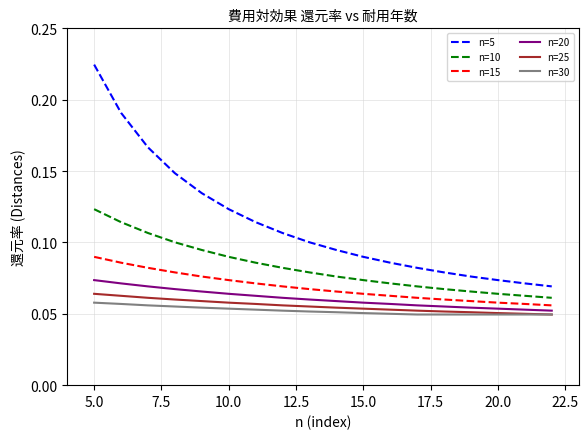

True or false: n=5 has more than 0 interior local peaks.

False